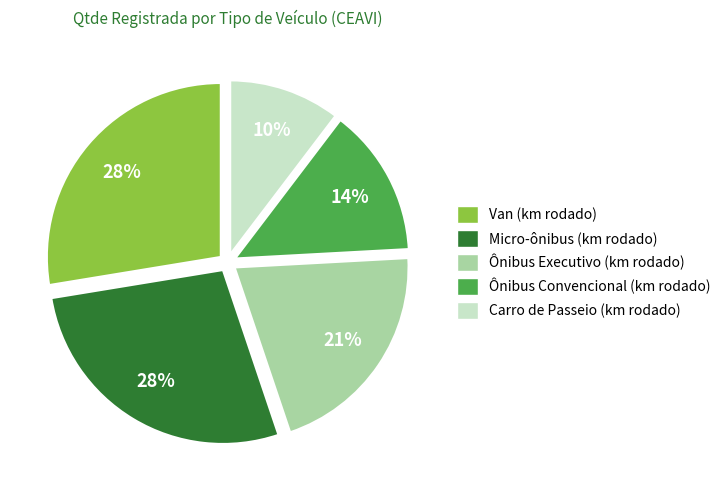

Is there a majority slice in this chart?

No